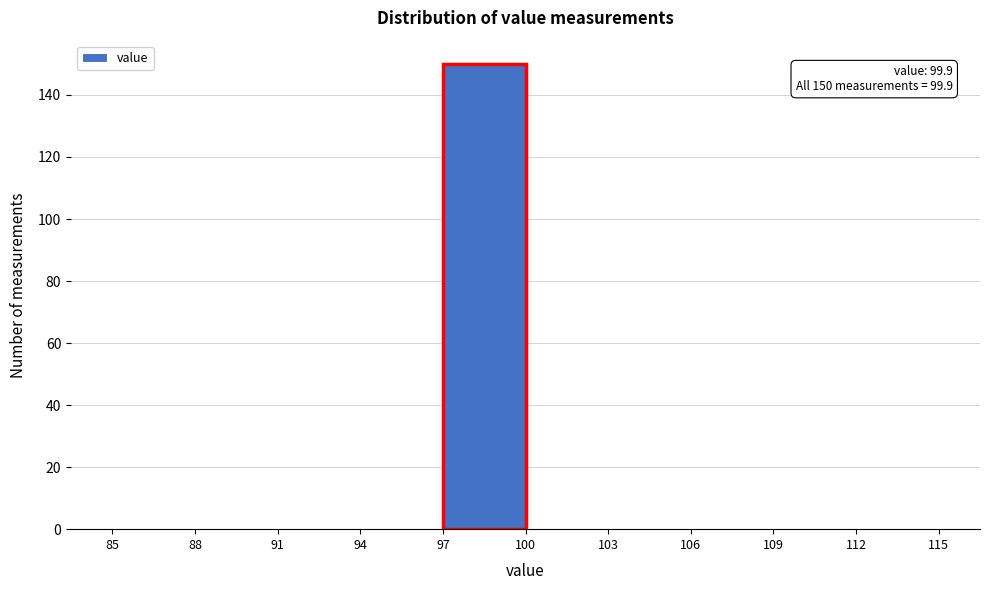

Which range on the x-axis has the tallest bar?

97 to 100